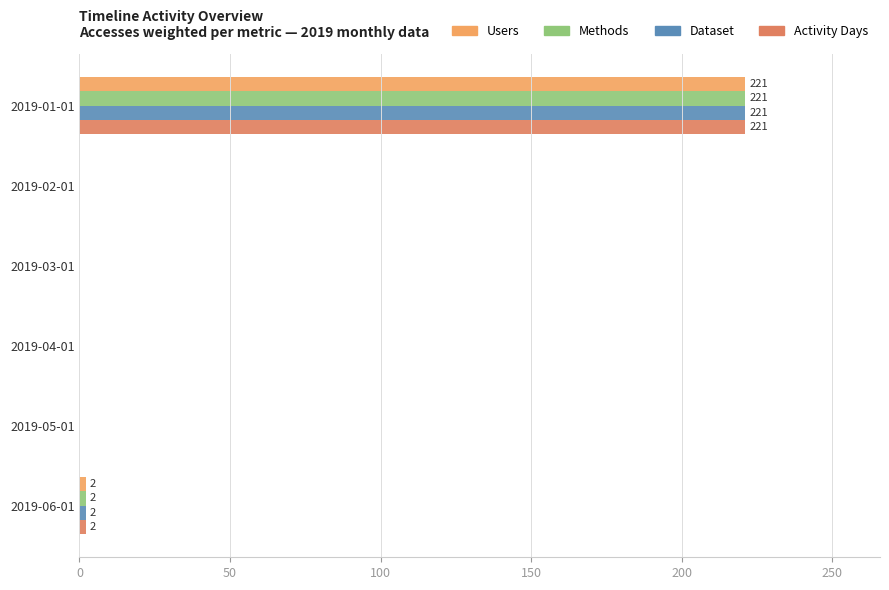

The value of Activity Days at 2019-01-01 is 69. True or false?

False